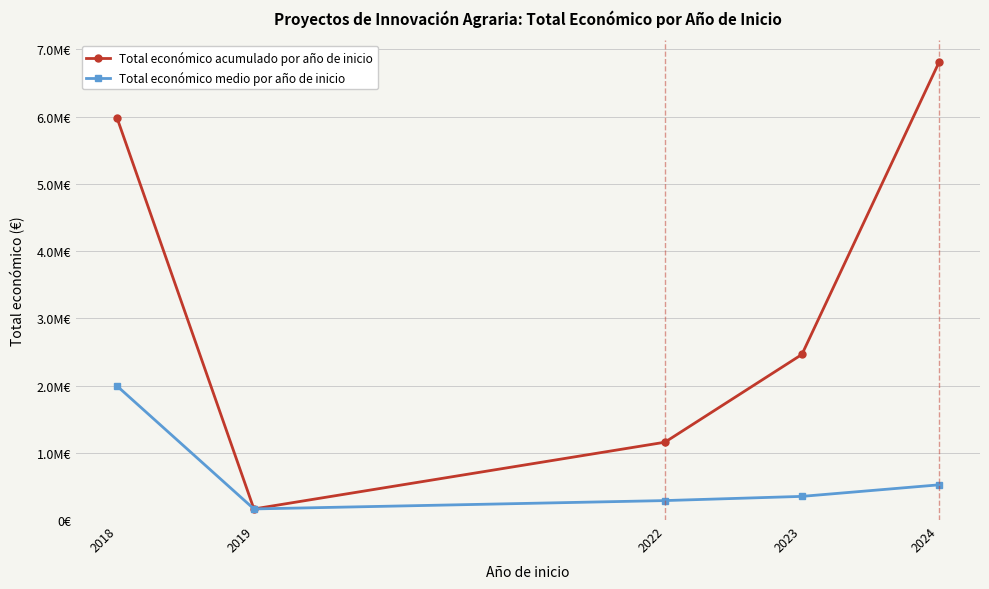

Is the value of Total económico medio por año de inicio at 2024 greater than the value of Total económico acumulado por año de inicio at 2018?

No